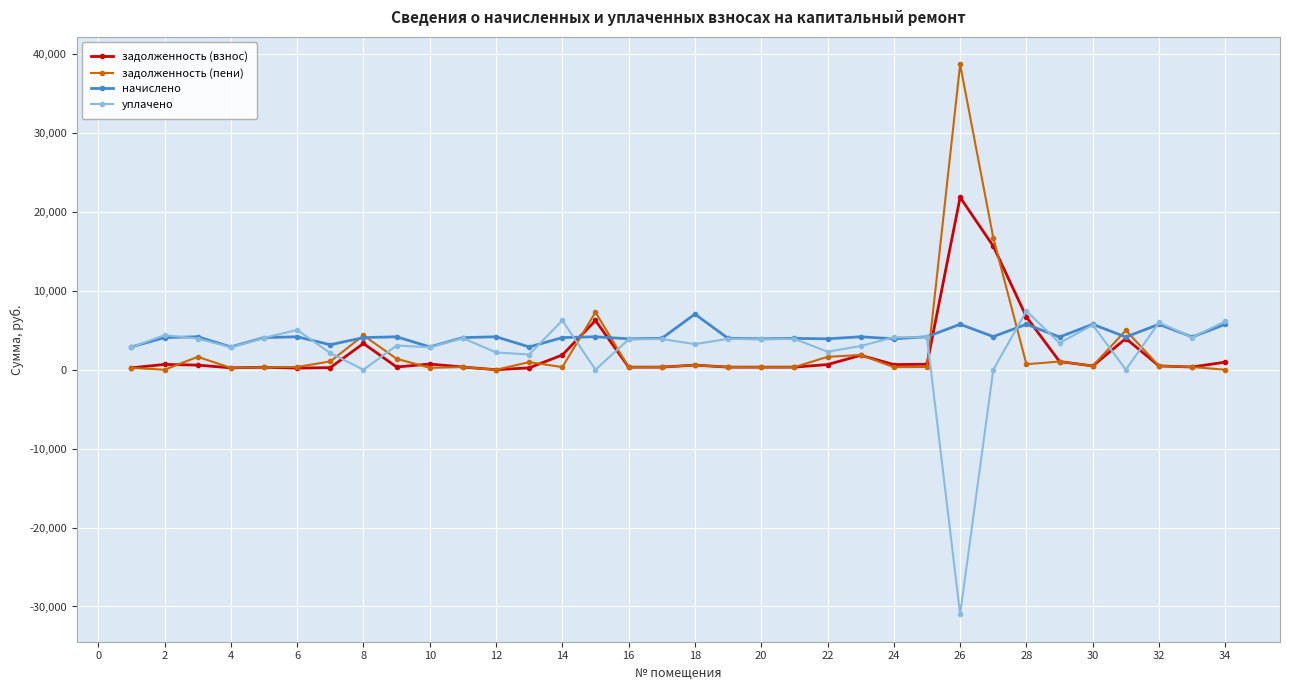

True or false: уплачено and задолженность (пени) cross at least once.

True